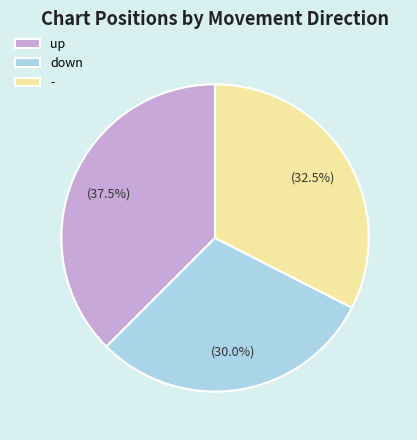

What percentage do down and up together represent?

67.5%